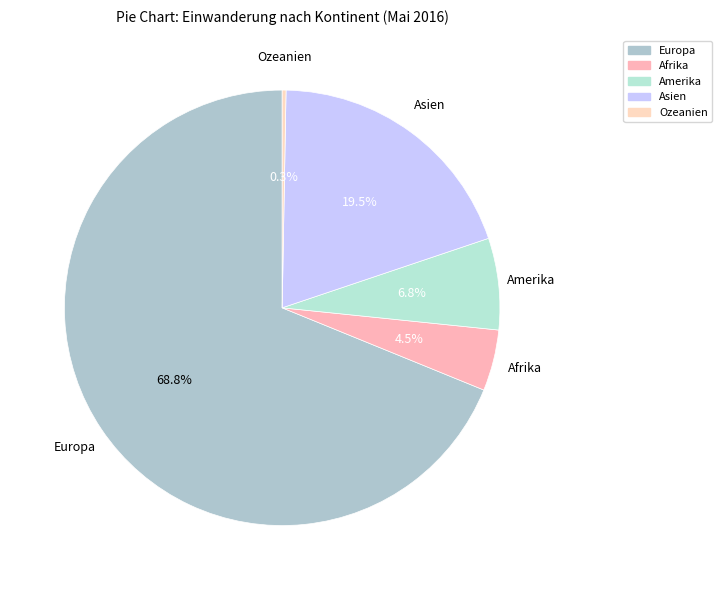

Combined, do Amerika and Ozeanien account for over 50%?

No